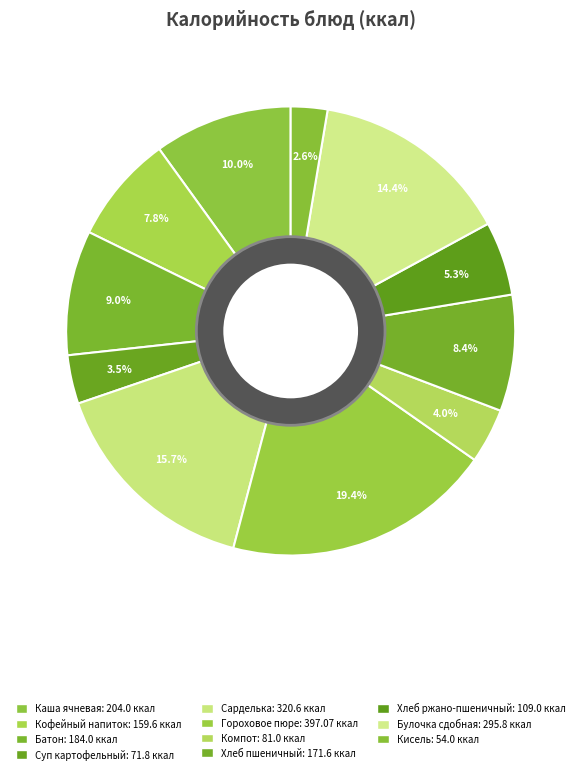

How many segments does this pie chart have?

11